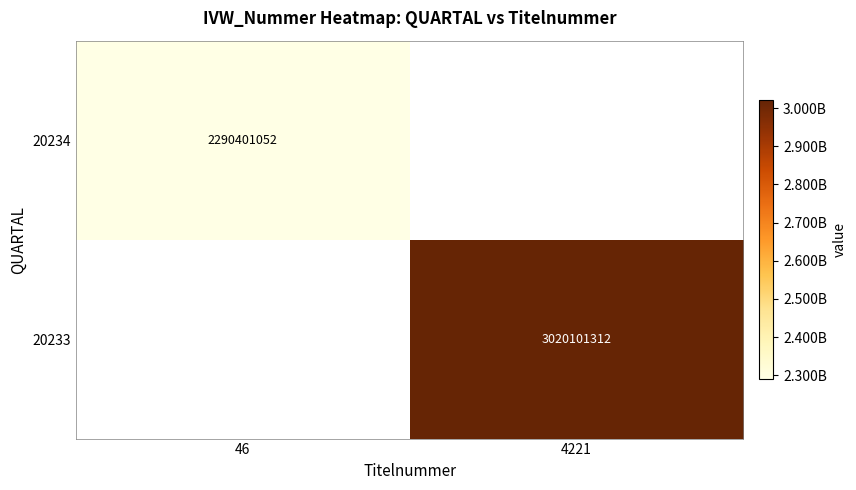

True or false: 20233 has a value of 3020101312 at 4221.

True